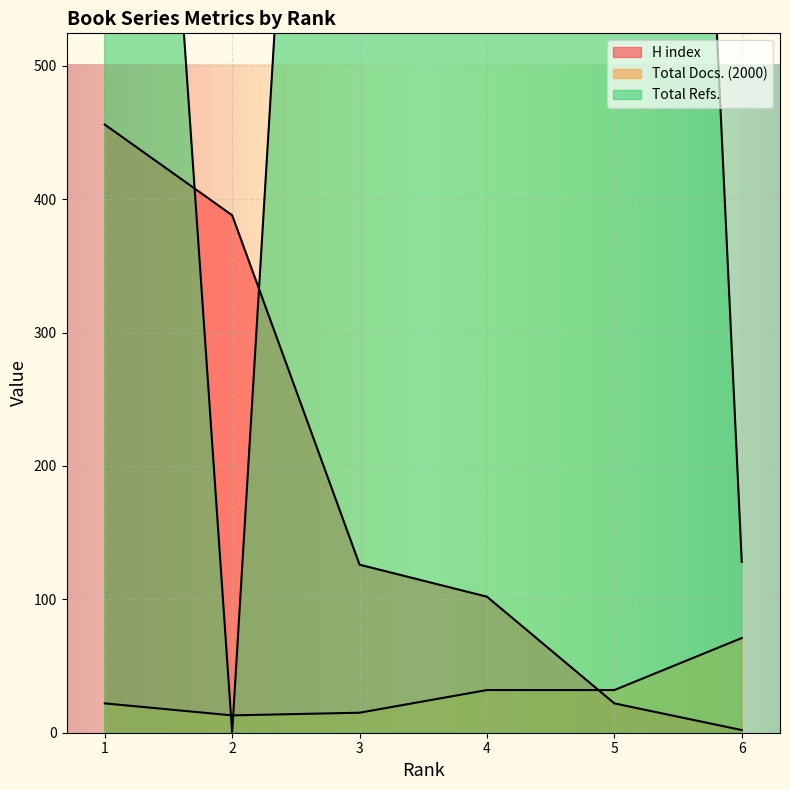

Reading right to left, extract all data points from this chart.

H index: 6=2	5=22	4=102	3=126	2=388	1=456
Total Docs. (2000): 6=71	5=32	4=32	3=15	2=13	1=22
Total Refs.: 6=128	5=2162	4=1782	3=1579	2=0	1=1385